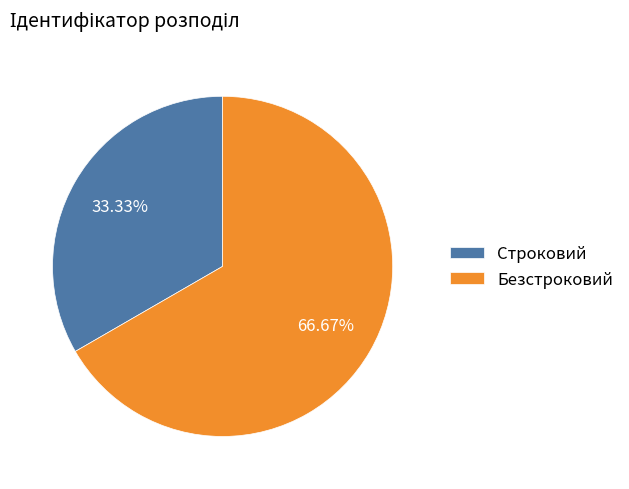

Count the number of slices in the pie.

2